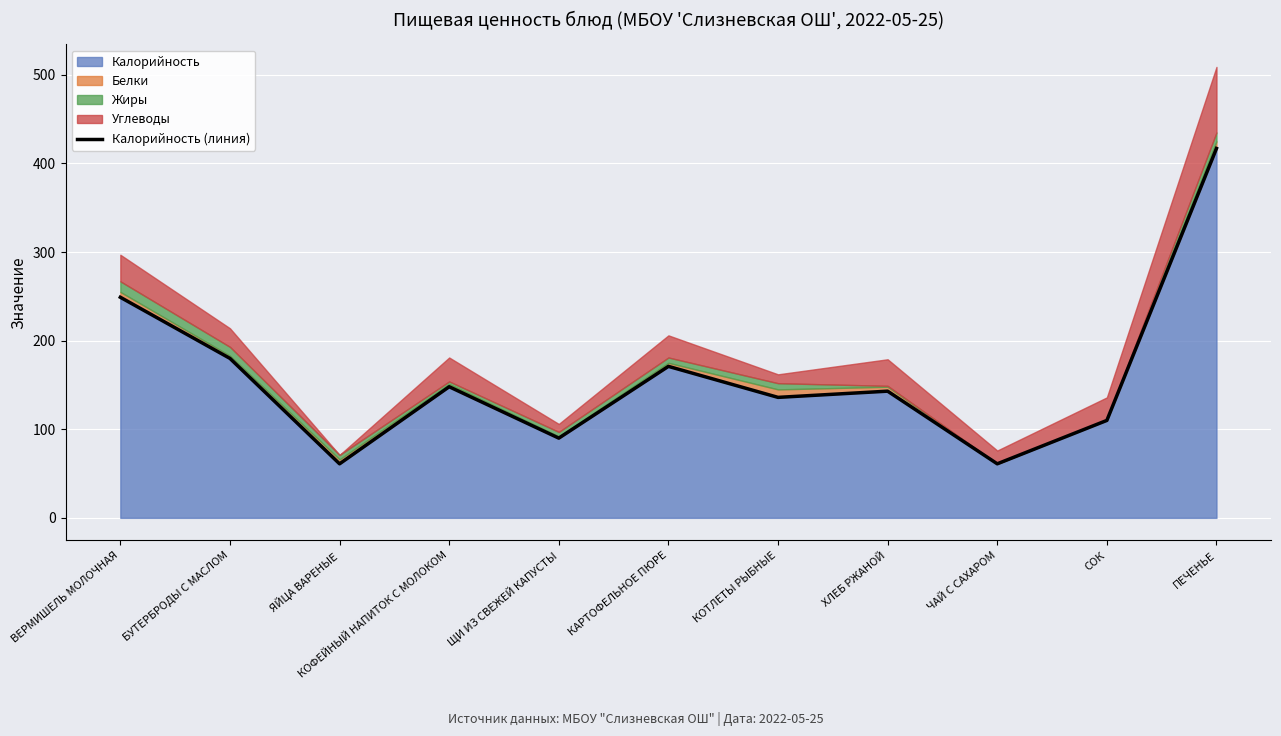

Rank the categories by value from highest to lowest.

ПЕЧЕНЬЕ, ВЕРМИШЕЛЬ МОЛОЧНАЯ, БУТЕРБРОДЫ С МАСЛОМ, КАРТОФЕЛЬНОЕ ПЮРЕ, КОФЕЙНЫЙ НАПИТОК С МОЛОКОМ, ХЛЕБ РЖАНОЙ, КОТЛЕТЫ РЫБНЫЕ, СОК, ЩИ ИЗ СВЕЖЕЙ КАПУСТЫ, ЯЙЦА ВАРЕНЫЕ, ЧАЙ С САХАРОМ